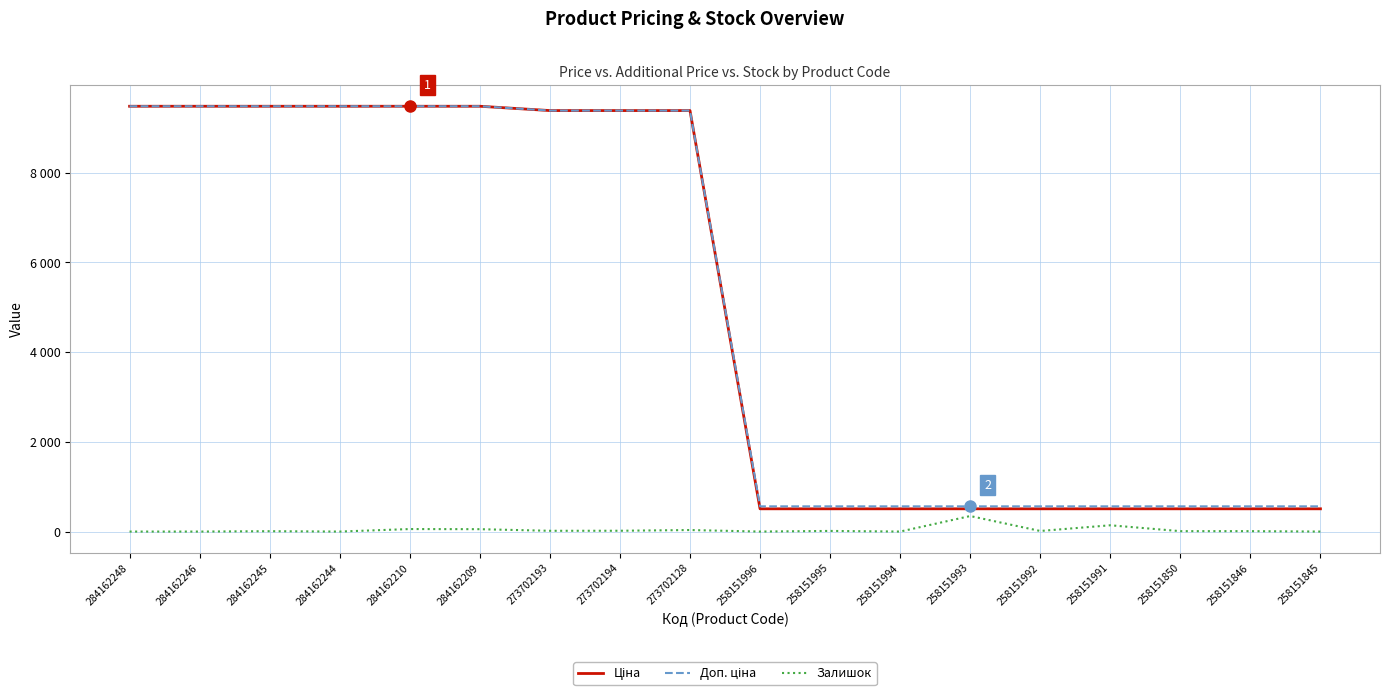

What is the label of the 13th point from the left?

258151993